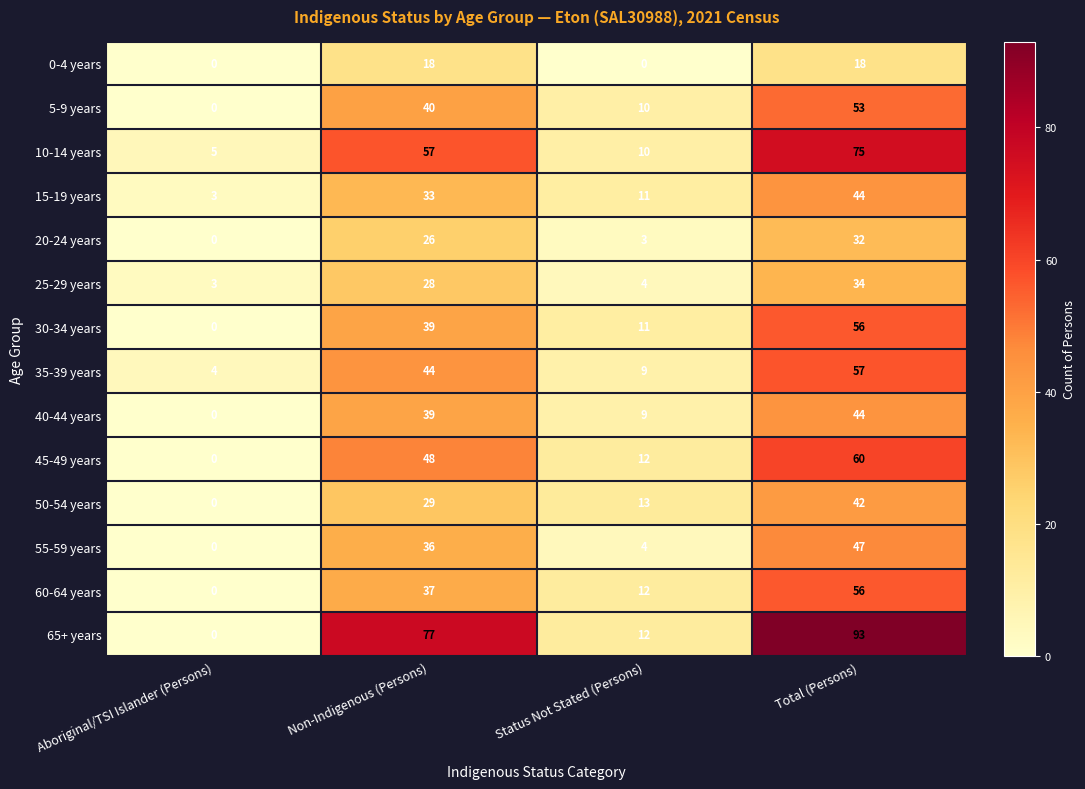

Count the number of data series in this chart.

14